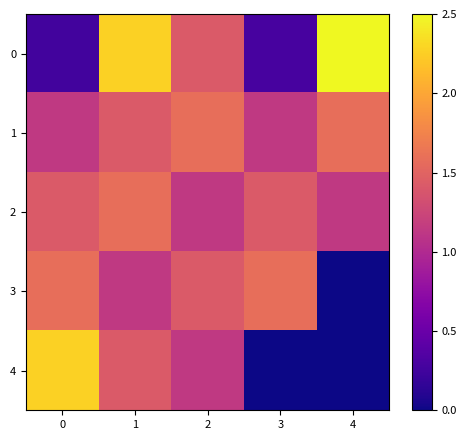

Reading left to right, transcribe all the data shown in this chart.

0: 0=0.3	1=2.3	2=1.4	3=0.3	4=2.5
1: 0=1.1	1=1.4	2=1.6	3=1.1	4=1.6
2: 0=1.4	1=1.6	2=1.1	3=1.4	4=1.1
3: 0=1.6	1=1.1	2=1.4	3=1.6	4=0.0
4: 0=2.3	1=1.4	2=1.1	3=0.0	4=0.0